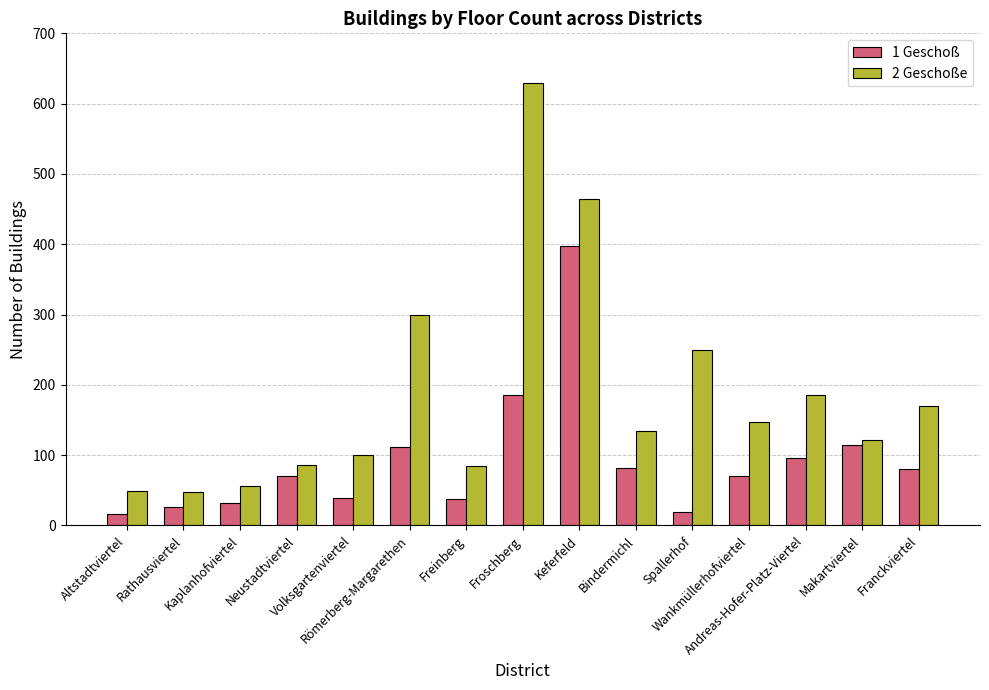

What is the difference between the maximum and minimum values in the 2 Geschoße series?

582